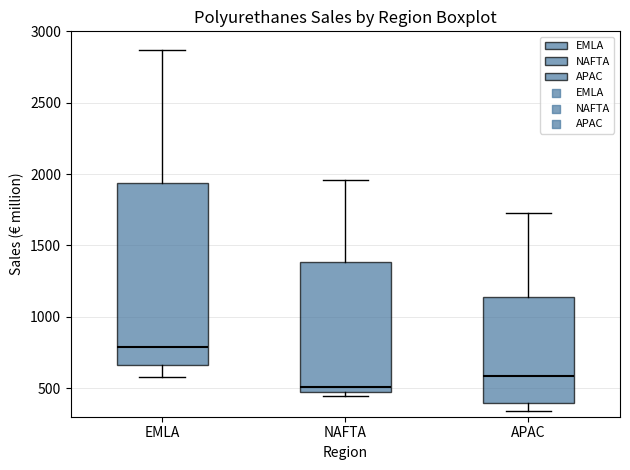

Comparing the boxes themselves (not the whiskers), which one is the tallest?

EMLA